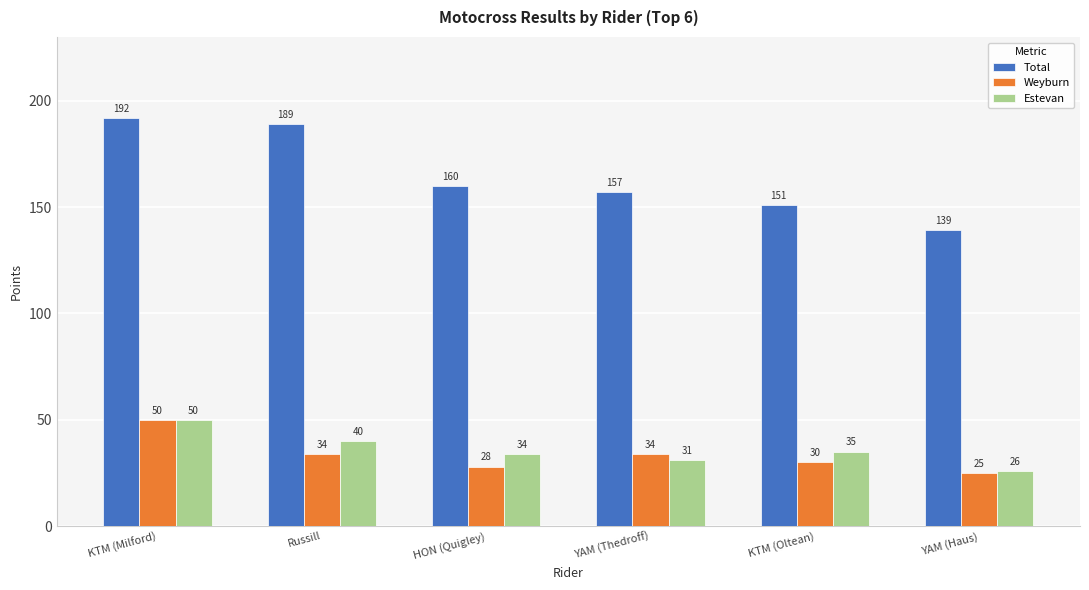

Which series has the widest spread of values?

Total